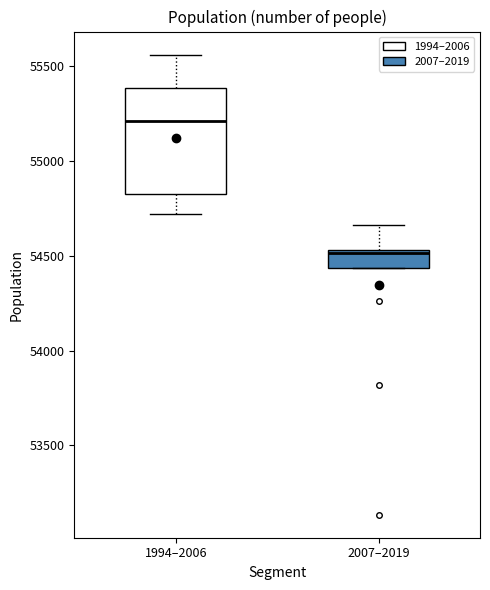

Reading left to right, transcribe this box plot: for each box, give where its median line is, the range the box spans, and where its two whiskers end, as read against the y-axis. The values are not printed on the chart, so give them approximately, as read against the axis.

1994–2006: median 55200, box 54850 to 55400, whiskers 54700 to 55550
2007–2019: median 54500, box 54450 to 54550, whiskers 54450 to 54650